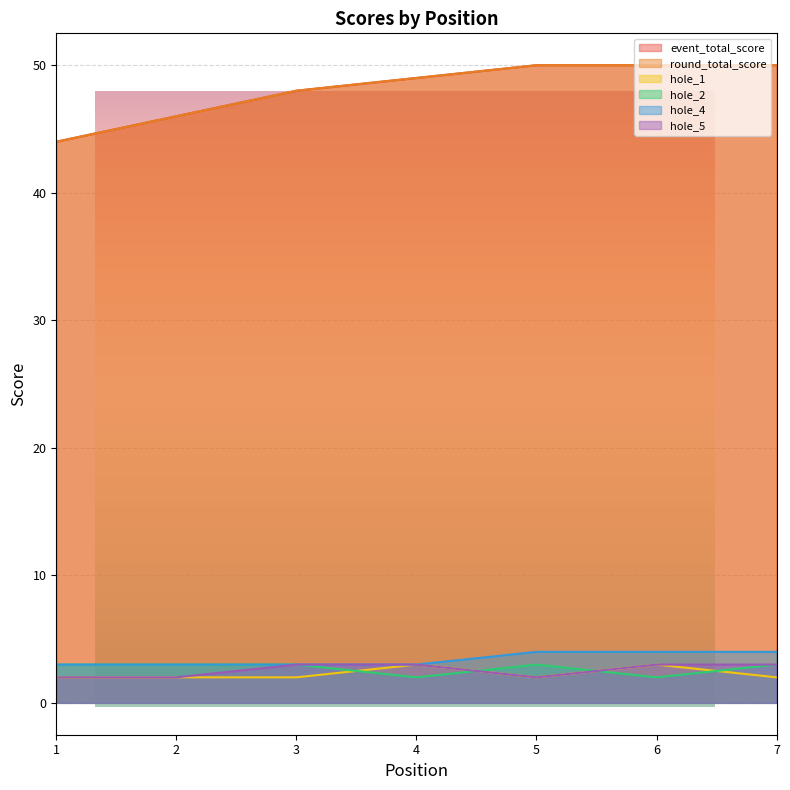

What is the difference between the hole_2 values at 1 and 4?

1